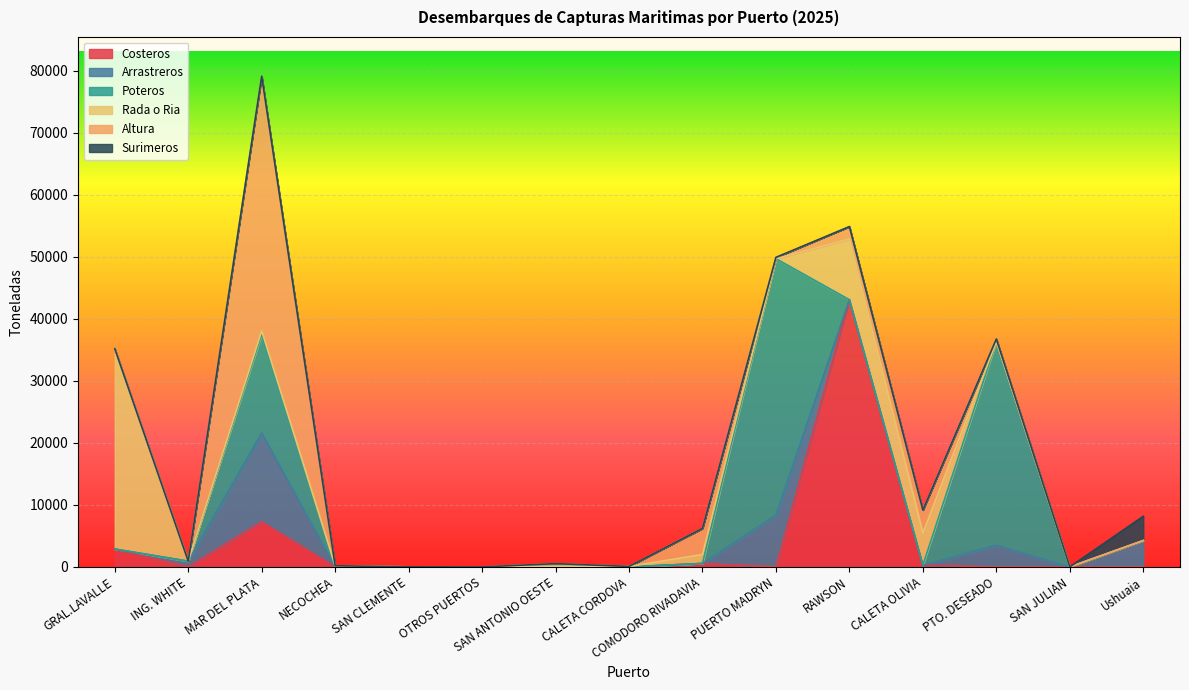

What is the maximum value for Altura?

41067.7